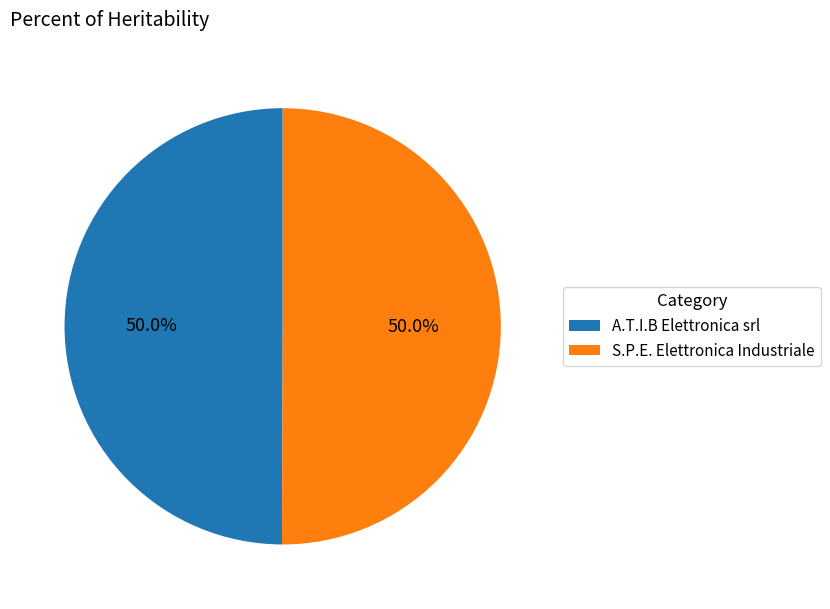

To the nearest percent, what percentage of the pie is S.P.E. Elettronica Industriale?

50%